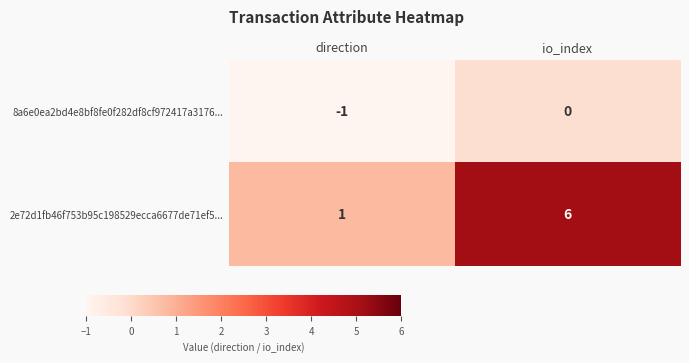

Read the 2e72d1fb46f753b95c198529ecca6677de71ef5... value at io_index.

6